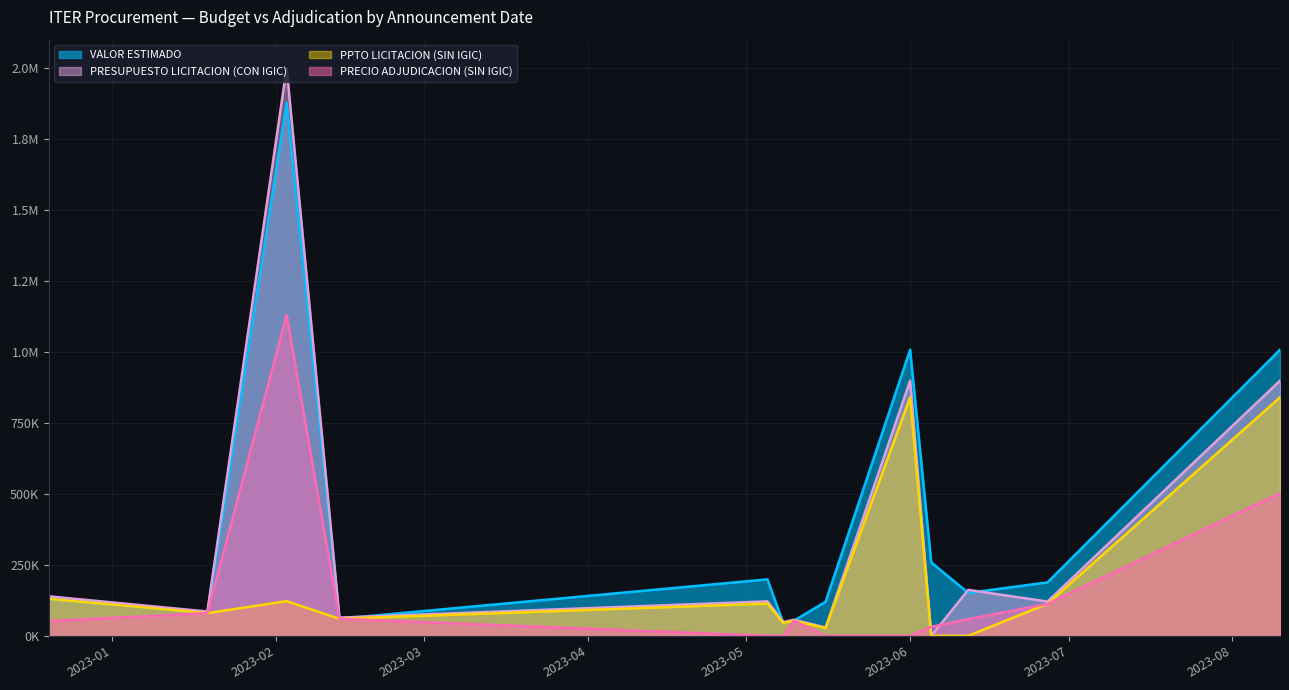

Does the chart have visible grid lines?

Yes